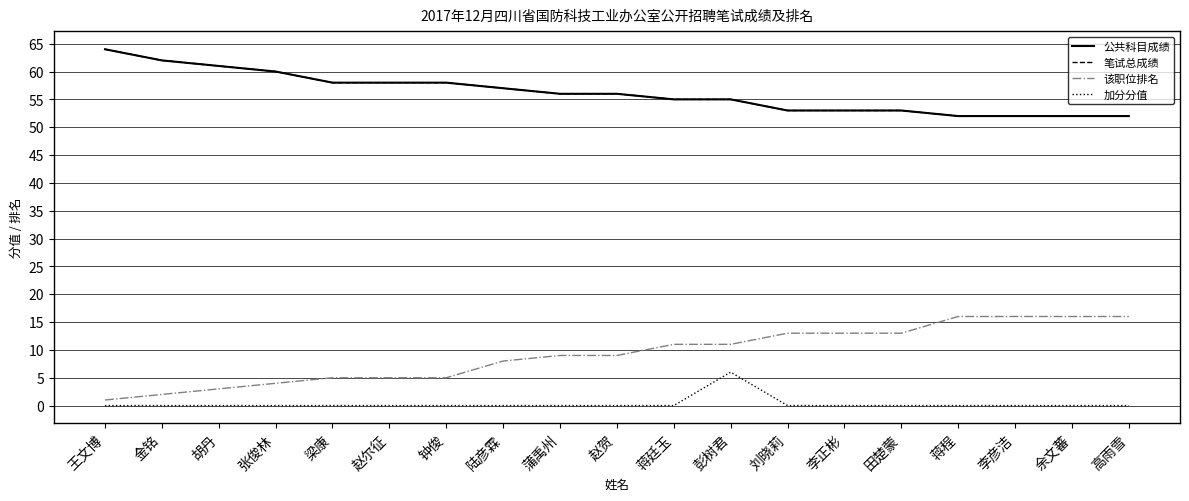

How many lines are shown in the chart?

4